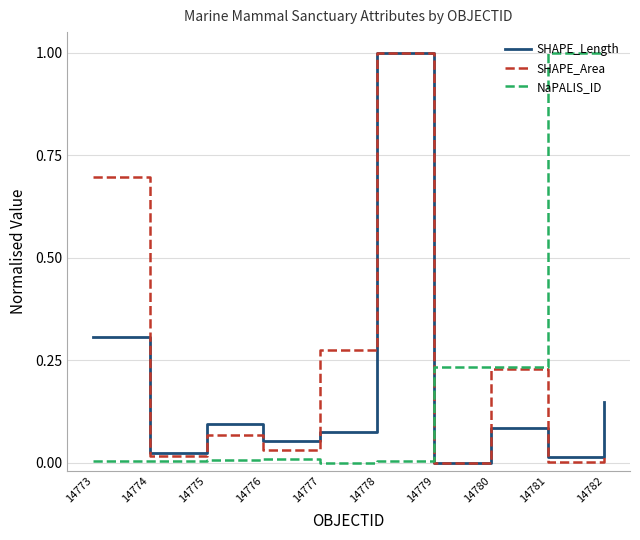

What is the greatest value displayed?

1.0